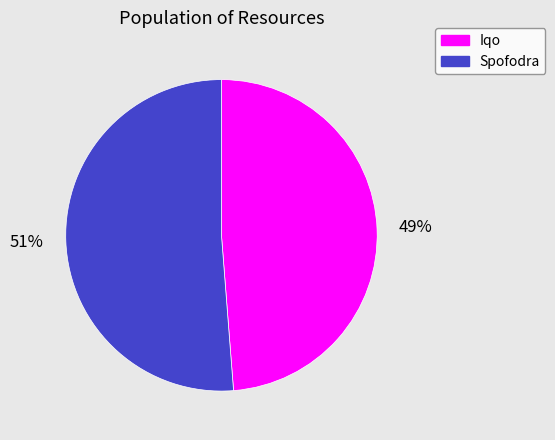

To the nearest percent, what portion does Spofodra represent?

51%